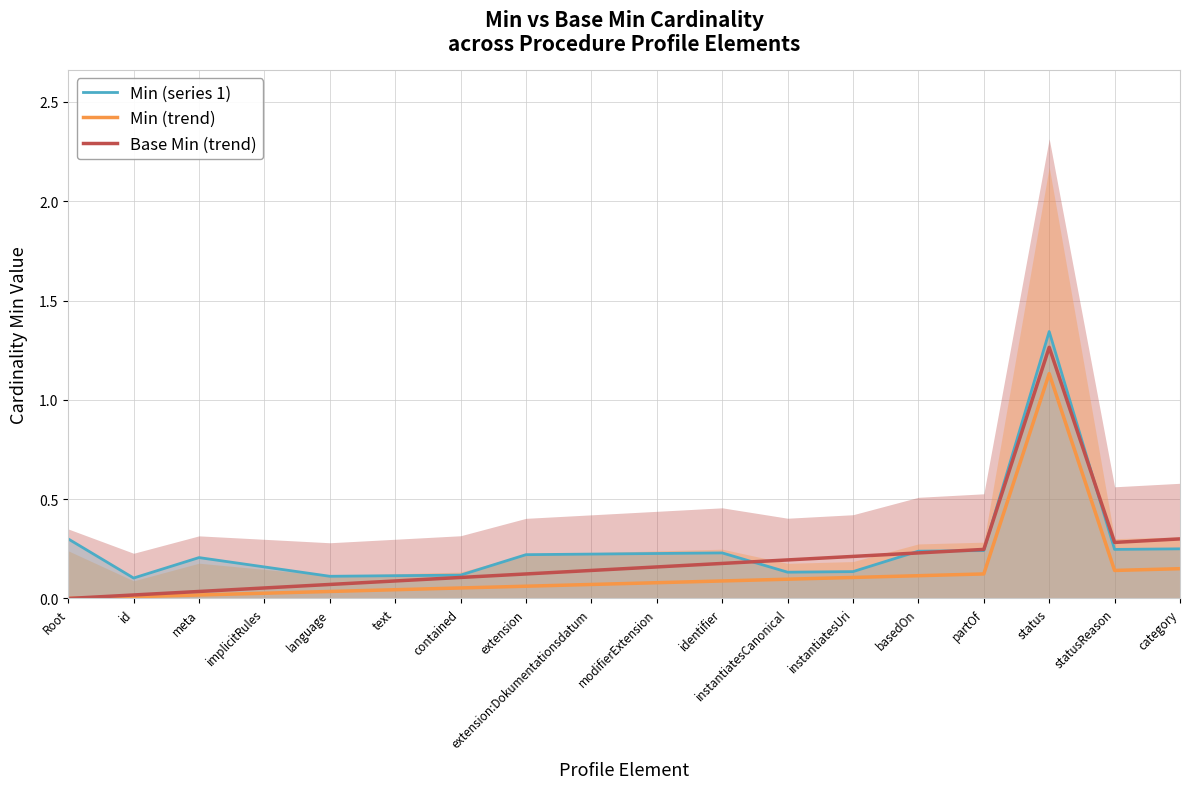

Reading left to right, extract all data points from this chart.

Min (series 1): 0.3	0.1	0.2	0.2	0.1	0.1	0.1	0.2	0.2	0.2	0.2	0.1	0.1	0.2	0.2	1.3	0.2	0.2
Min (trend): 0.0	0.0	0.0	0.0	0.0	0.0	0.1	0.1	0.1	0.1	0.1	0.1	0.1	0.1	0.1	1.1	0.1	0.1
Base Min (trend): 0.0	0.0	0.0	0.1	0.1	0.1	0.1	0.1	0.1	0.2	0.2	0.2	0.2	0.2	0.2	1.3	0.3	0.3